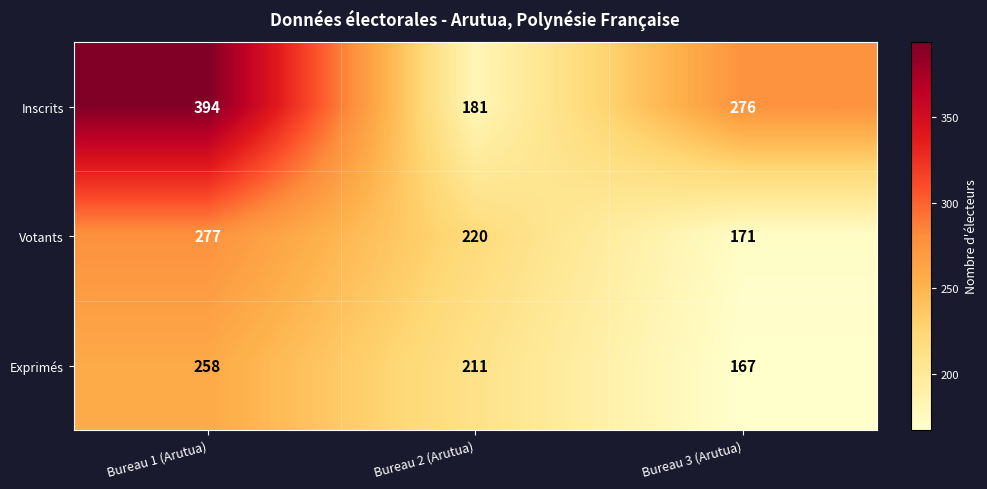

Reading left to right, transcribe all the data shown in this chart.

Inscrits: 394	181	276
Votants: 277	220	171
Exprimés: 258	211	167